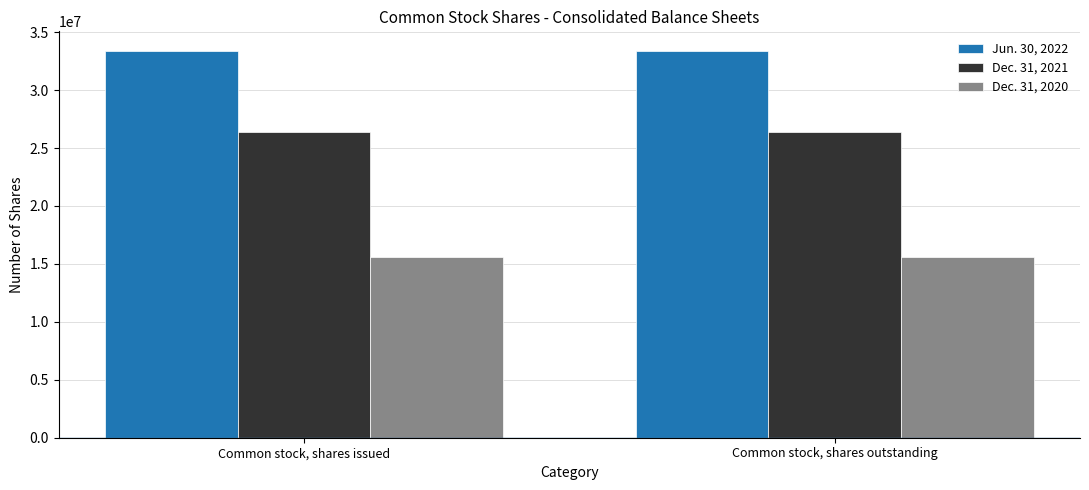

The Dec. 31, 2020 series shows 27146222 at Common stock, shares outstanding. True or false?

False